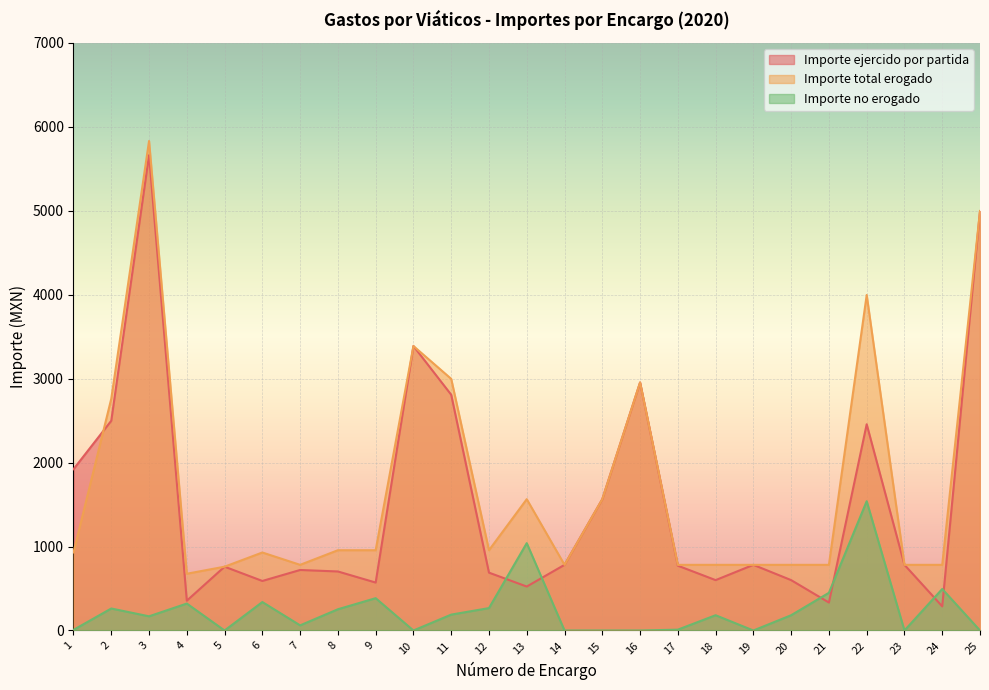

Reading left to right, transcribe all the data shown in this chart.

Importe ejercido por partida: 1=1921.5	2=2498.0	3=5661.0	4=355.0	5=760.0	6=590.0	7=720.8	8=703.0	9=571.0	10=3388.0	11=2807.8	12=689.0	13=523.5	14=782.0	15=1564.0	16=2954.0	17=772.0	18=600.0	19=782.0	20=600.0	21=333.0	22=2456.3	23=782.0	24=287.5	25=4996.0
Importe total erogado: 1=929.5	2=2760.0	3=5830.0	4=676.0	5=760.0	6=929.0	7=782.0	8=956.0	9=956.0	10=3388.0	11=2997.0	12=956.0	13=1564.0	14=782.0	15=1564.0	16=2954.0	17=782.0	18=782.0	19=782.0	20=782.0	21=782.0	22=3996.0	23=782.0	24=782.0	25=4996.0
Importe no erogado: 1=7.5	2=262.0	3=169.0	4=321.0	5=0.0	6=339.0	7=61.2	8=253.0	9=385.0	10=0.0	11=189.2	12=267.0	13=1040.5	14=0.0	15=0.0	16=0.0	17=10.0	18=182.0	19=0.0	20=182.0	21=449.0	22=1539.7	23=0.0	24=494.5	25=0.0